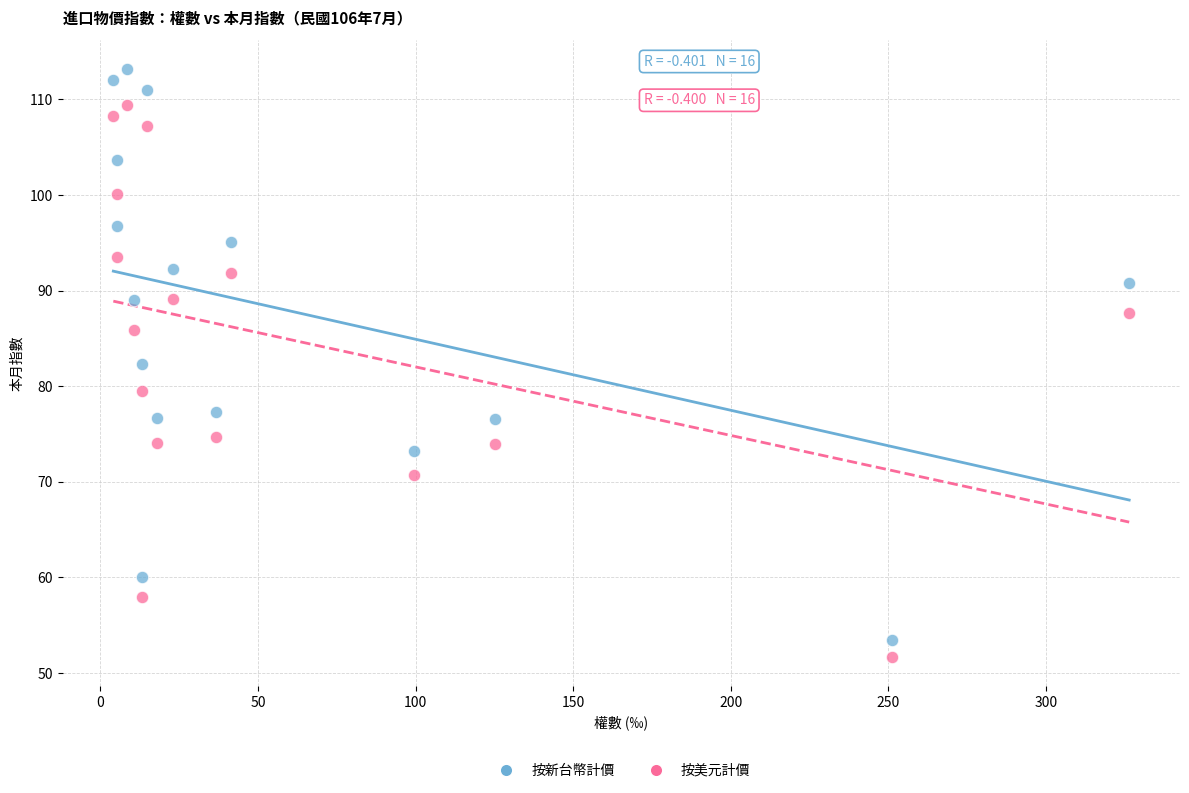

Which series has the widest spread of Y values?

按新台幣計價